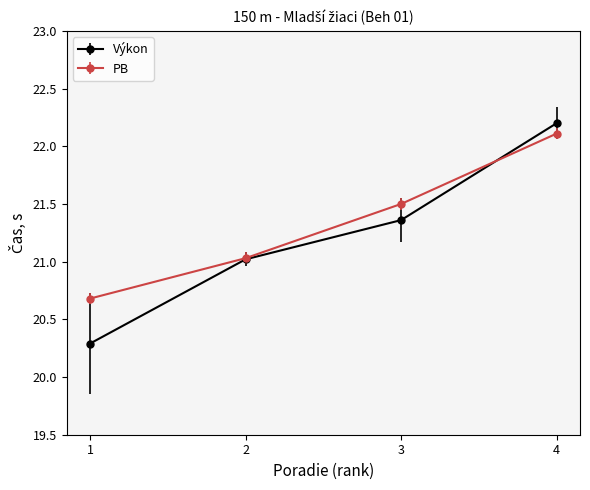

At how many categories does at least one series exceed 21?

3